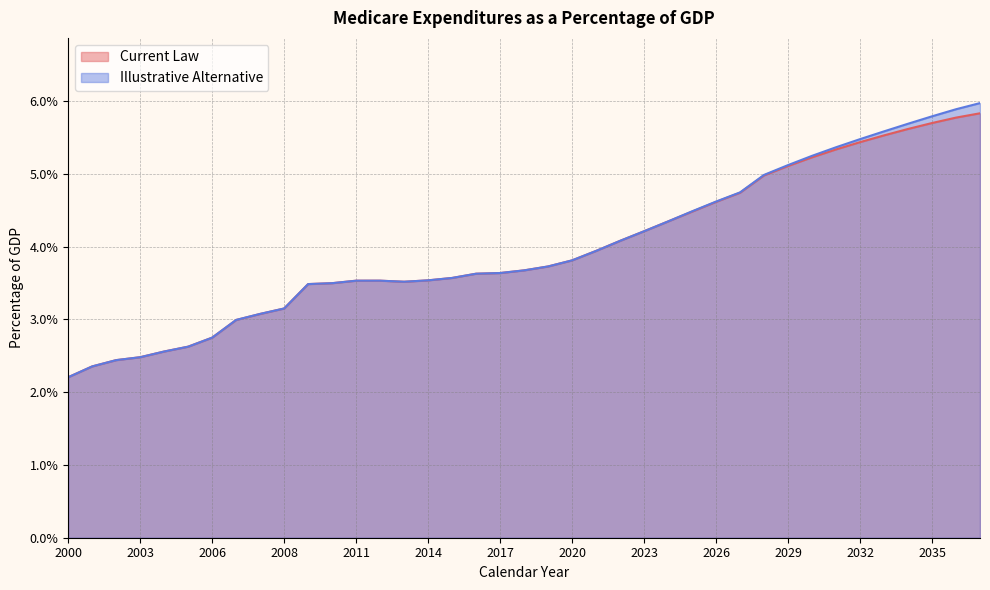

What are all the series names shown in the legend?

Current Law, Illustrative Alternative